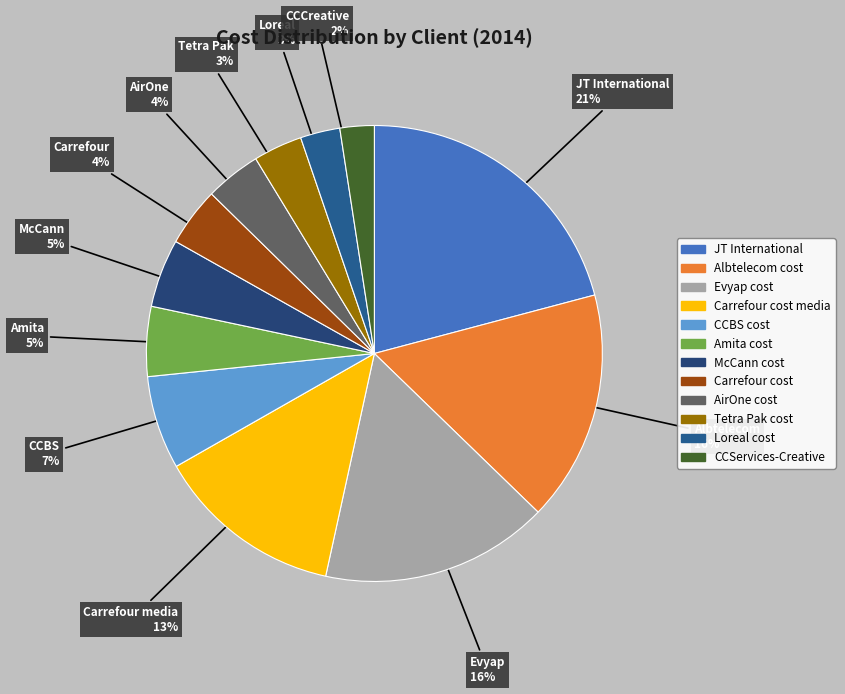

Approximately how many times larger is the value at Carrefour cost media compared to JT International?

0.6